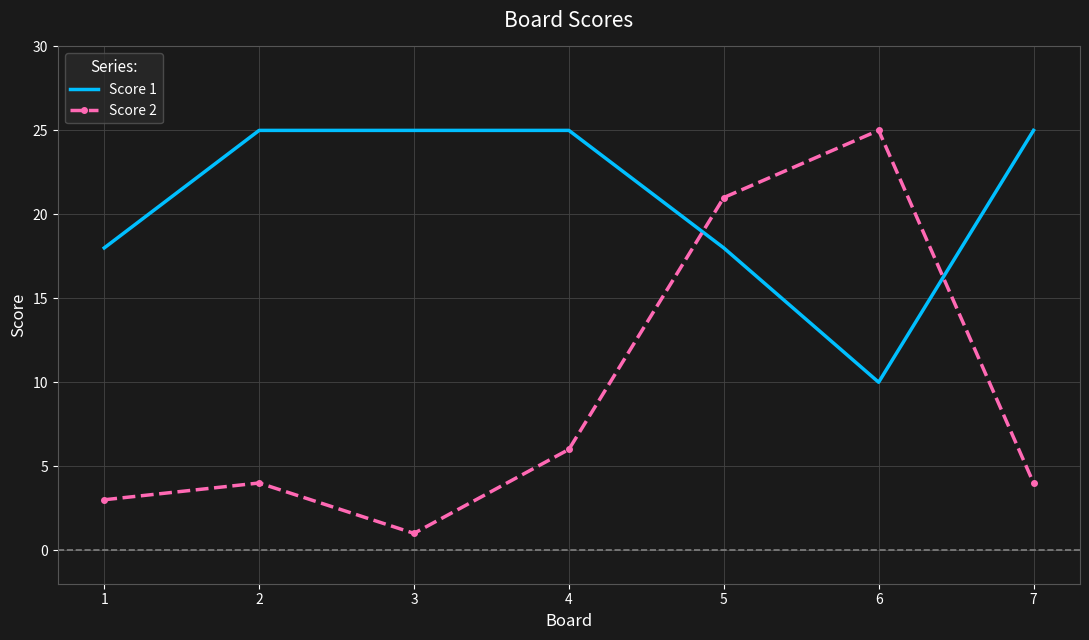

Between 4 and 6, which series saw the biggest shift?

Score 2